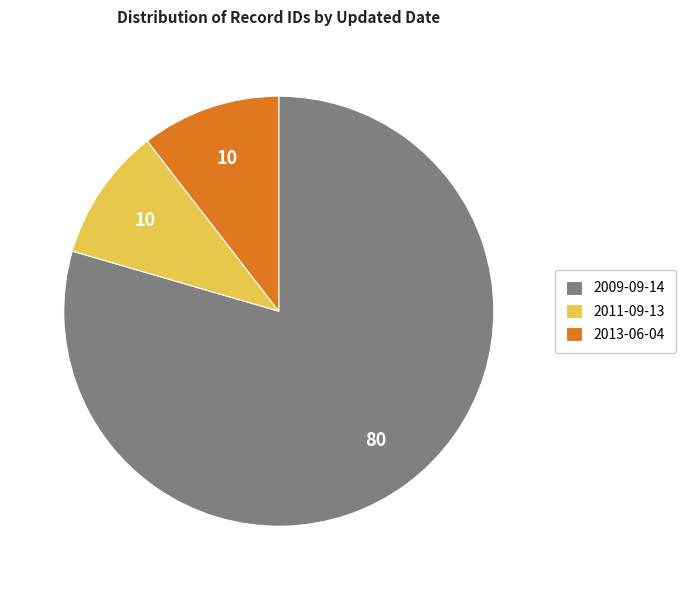

True or false: 2009-09-14 accounts for 67% of the total.

False